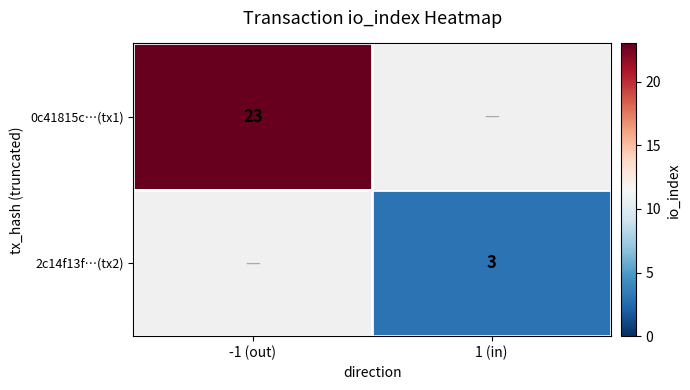

True or false: 2c14f13f…(tx2) has a value of 3 at 1 (in).

True